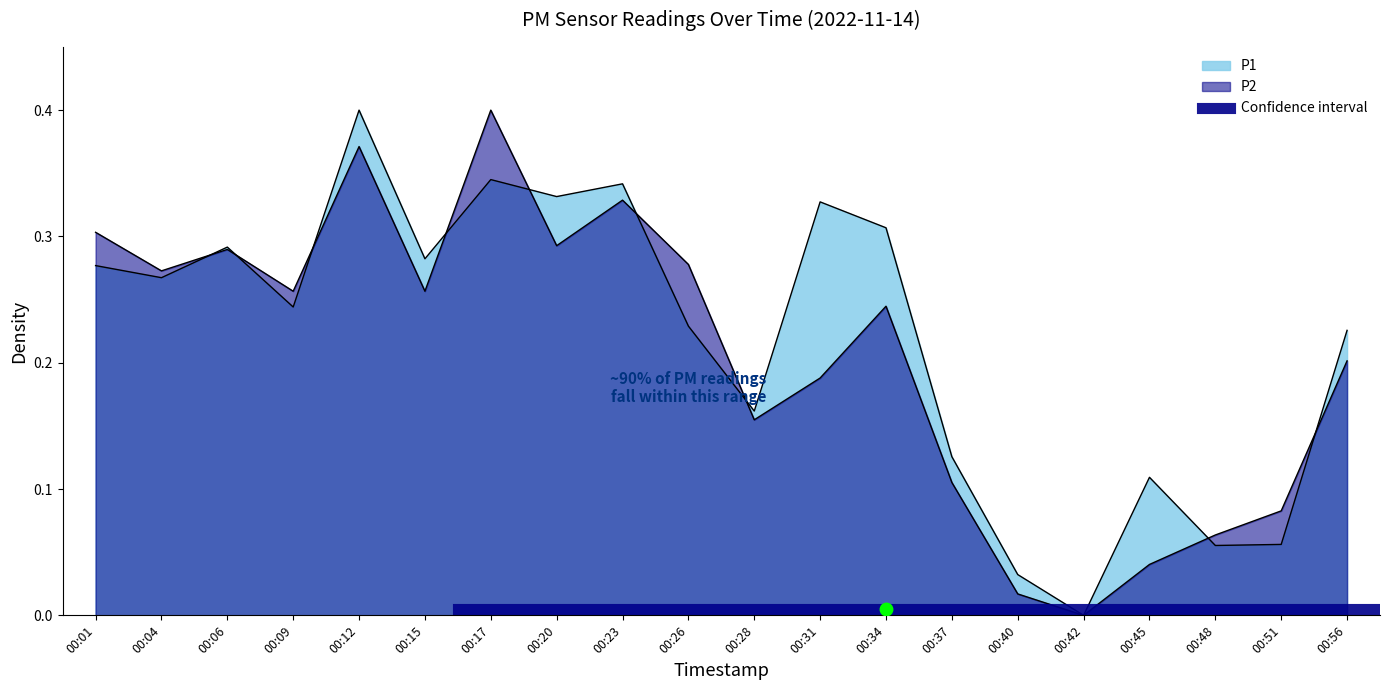

Reading left to right, extract all data points from this chart.

P1: 00:01=0.3	00:04=0.3	00:06=0.3	00:09=0.2	00:12=0.4	00:15=0.3	00:17=0.3	00:20=0.3	00:23=0.3	00:26=0.2	00:28=0.2	00:31=0.3	00:34=0.3	00:37=0.1	00:40=0.0	00:42=0.0	00:45=0.1	00:48=0.1	00:51=0.1	00:56=0.2
P2: 00:01=0.3	00:04=0.3	00:06=0.3	00:09=0.3	00:12=0.4	00:15=0.3	00:17=0.4	00:20=0.3	00:23=0.3	00:26=0.3	00:28=0.2	00:31=0.2	00:34=0.2	00:37=0.1	00:40=0.0	00:42=0.0	00:45=0.0	00:48=0.1	00:51=0.1	00:56=0.2